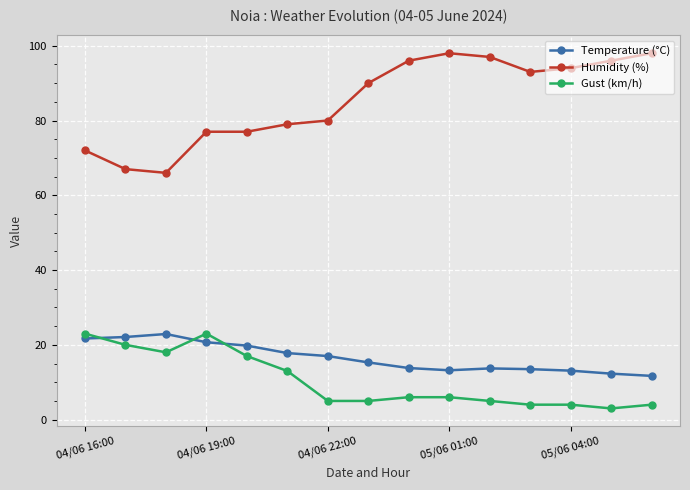

What is the highest value of the Humidity (%) series?

98.0